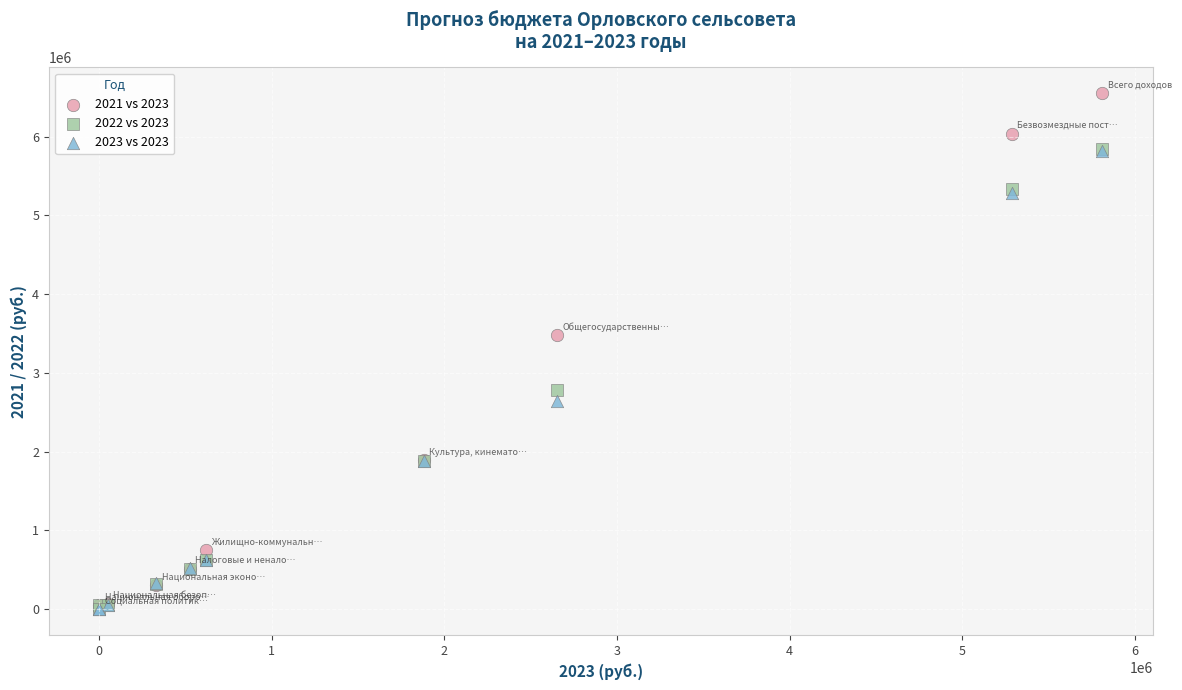

Across all series, what Y value is closest to 3275638?

3479579